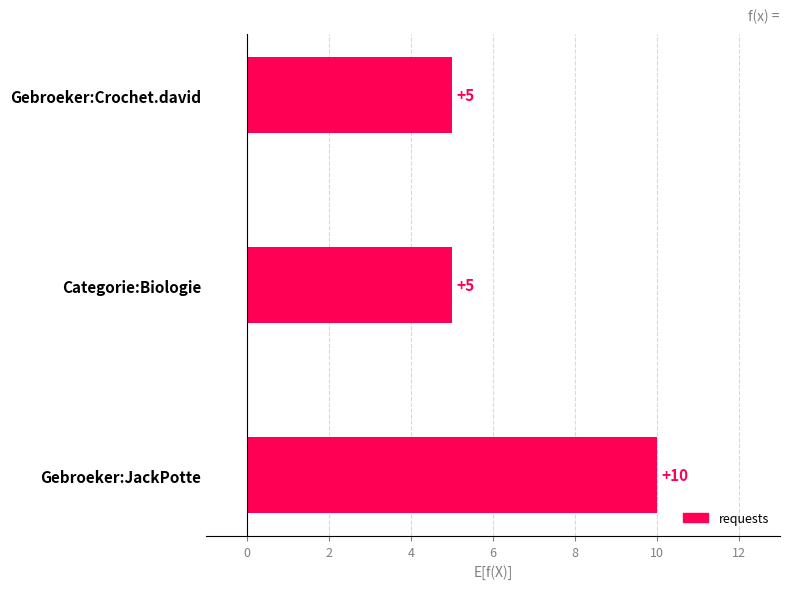

What is the difference between the maximum and minimum values?

5